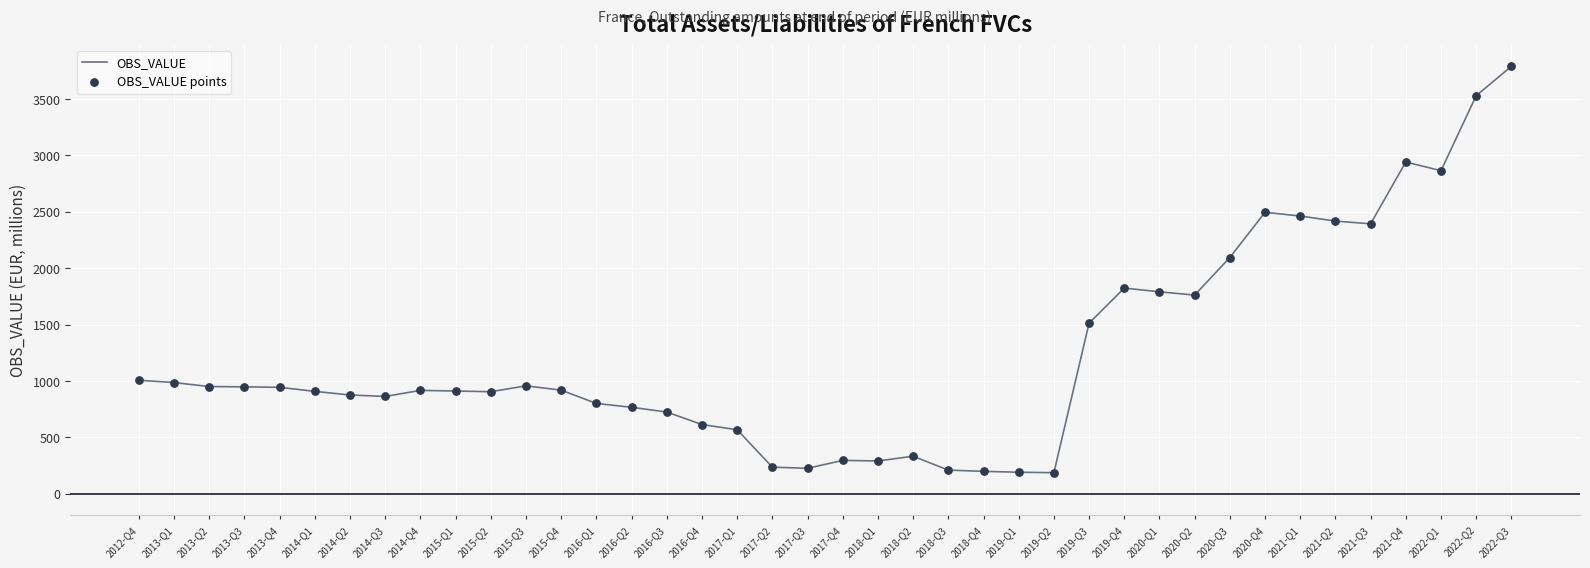

Approximately how many times larger is the value at 2016-Q3 compared to 2022-Q1?

0.3